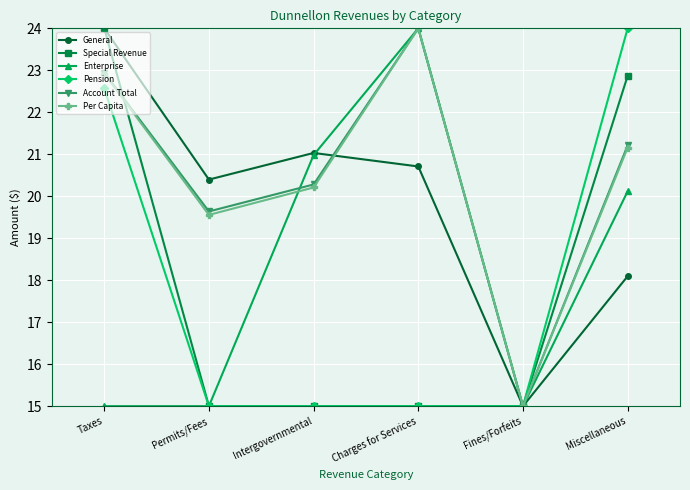

What is the greatest value displayed?

24.0